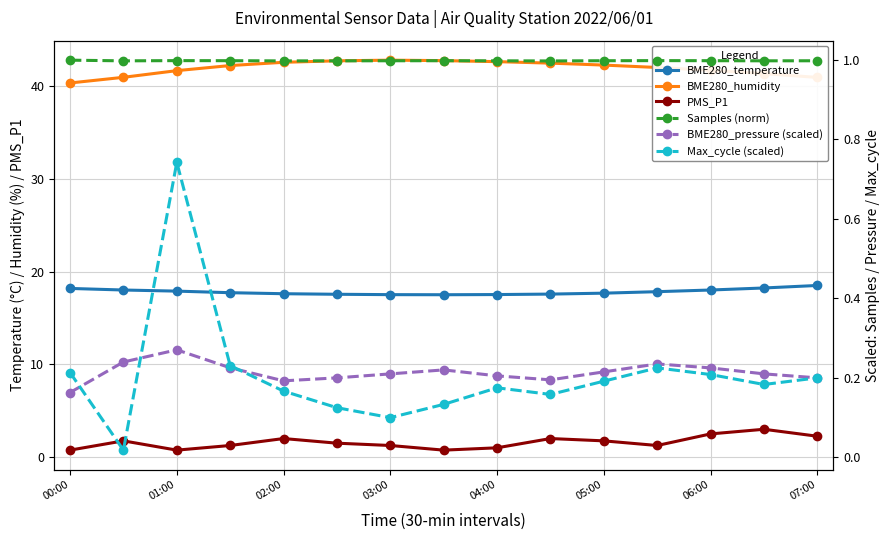

Is this an area chart (filled region under the line)?

No